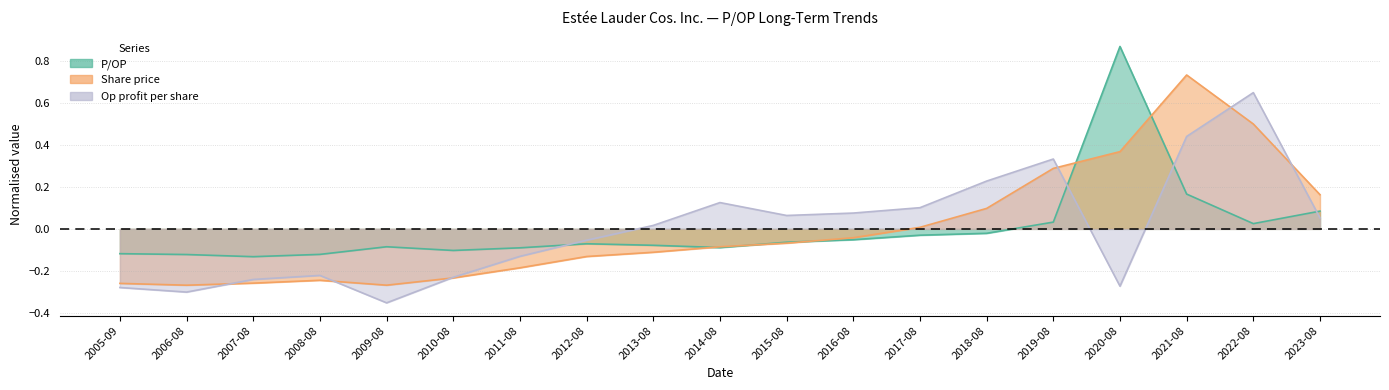

What is the smallest value displayed?

-0.4